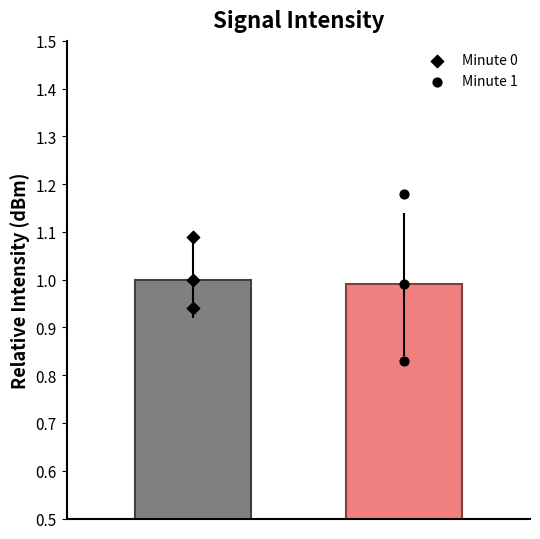

Which series has the largest total across all categories?

Minute 0